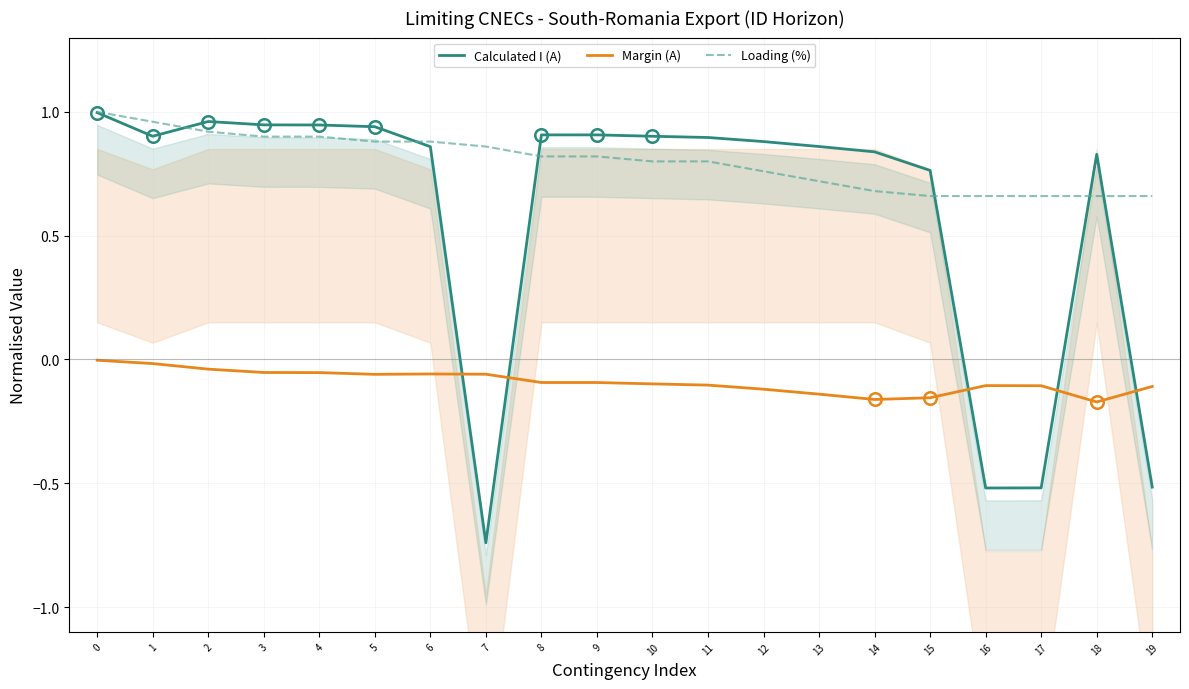

What is the difference between the second highest and second lowest values in the Loading (%) series?

0.3